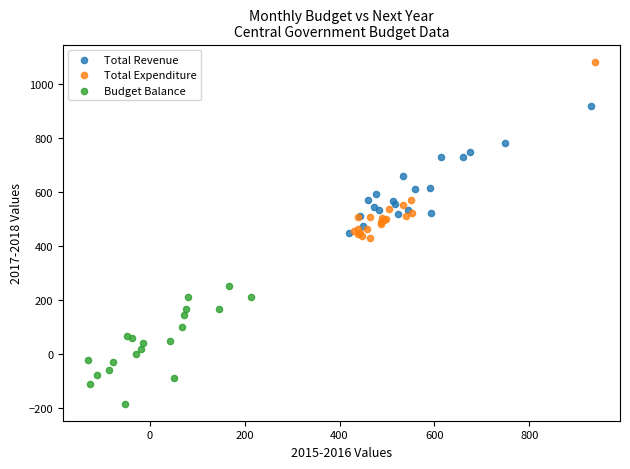

Which series contains the highest Y value?

Total Expenditure